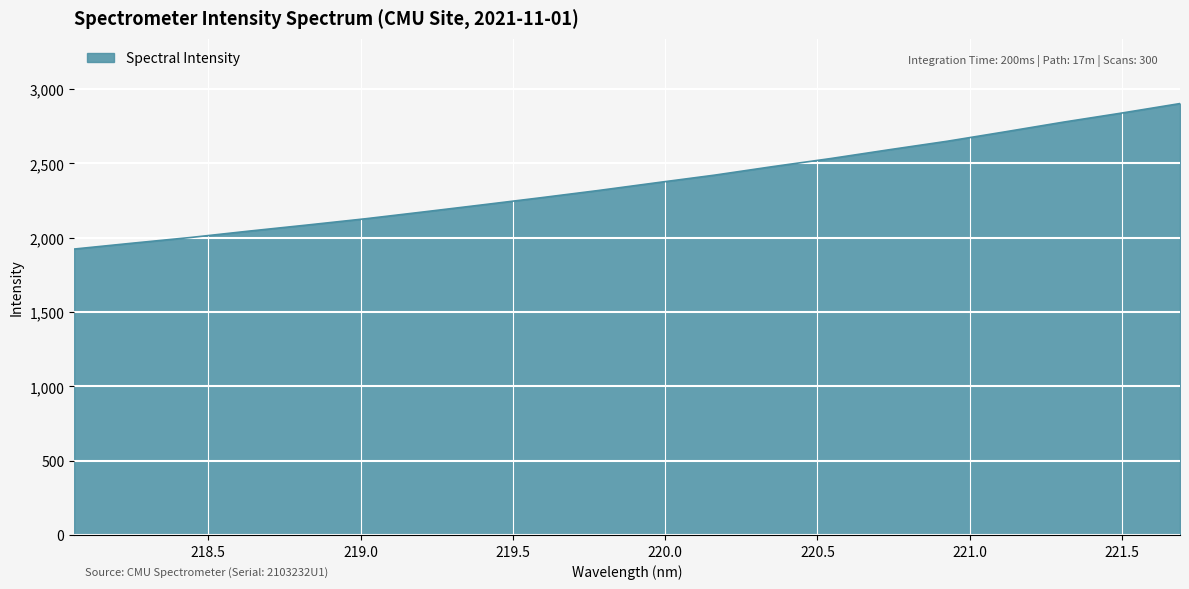

What is the maximum value shown in the chart?

2903.0